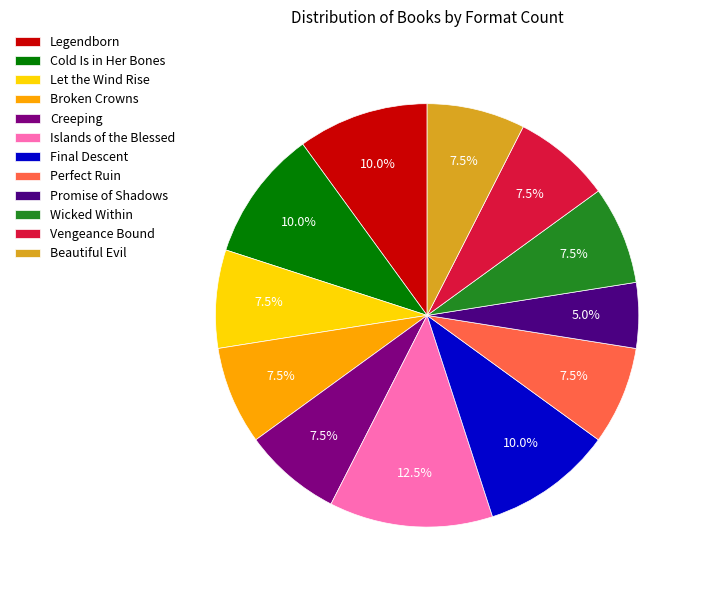

To the nearest percent, what is the average slice percentage?

8%